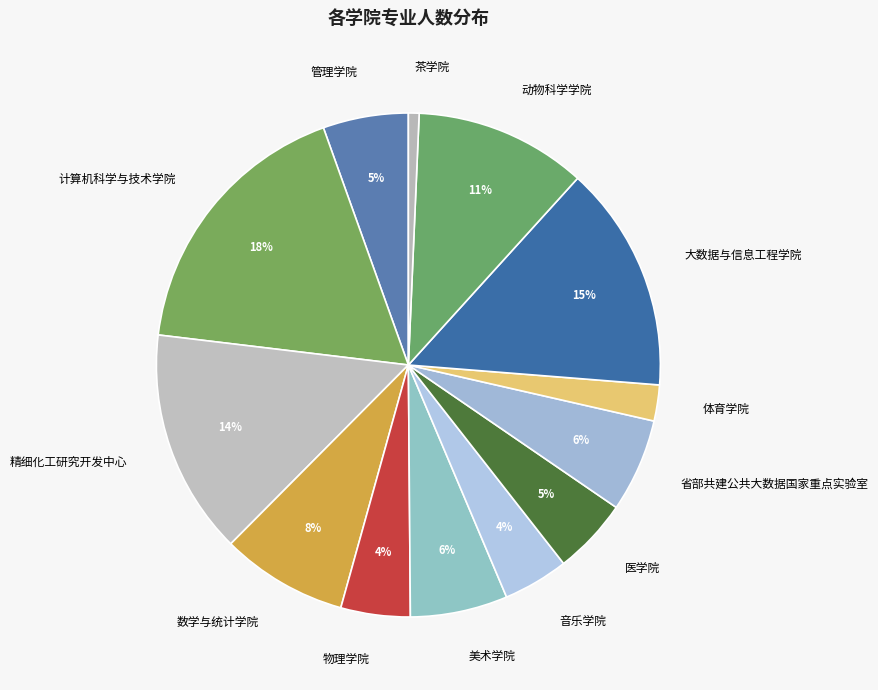

Does any single category account for the majority?

No